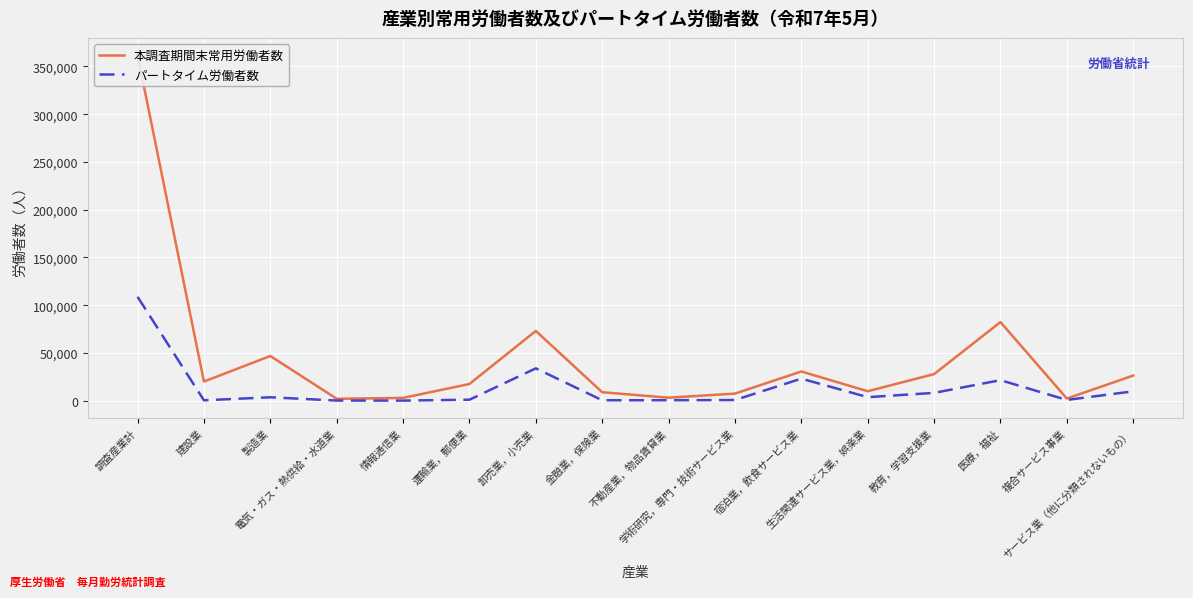

Reading left to right, transcribe all the data shown in this chart.

本調査期間末常用労働者数: 361761	20107	46854	2047	2982	17552	73079	8921	3204	7483	30657	9951	27898	82348	2286	26392
パートタイム労働者数: 108782	492	3634	226	174	1099	33924	513	564	749	23141	3746	8241	21557	847	9875